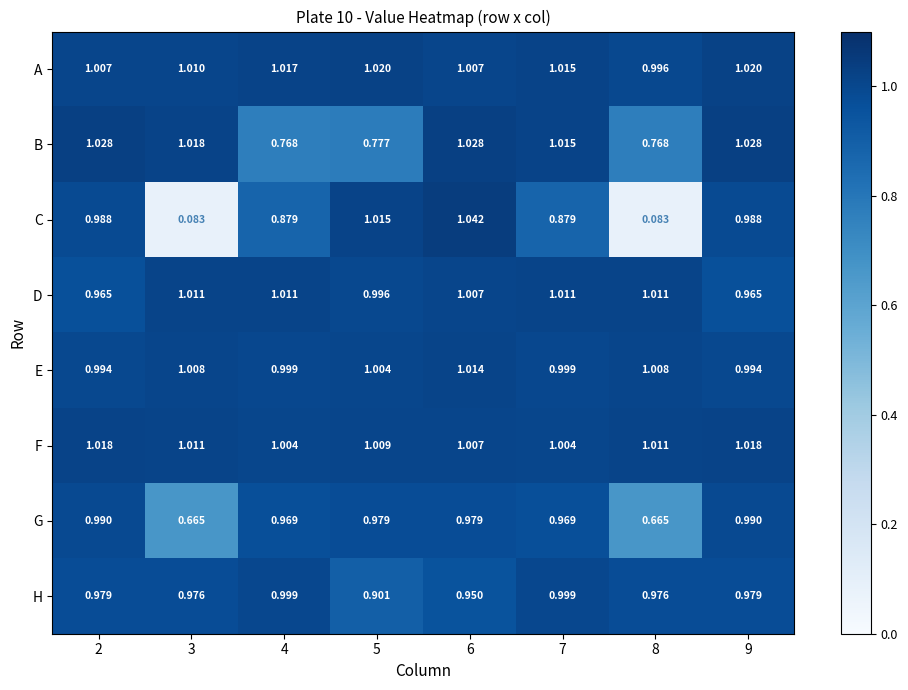

Rank the series by their maximum value, from lowest to highest.

G, H, D, E, F, A, B, C